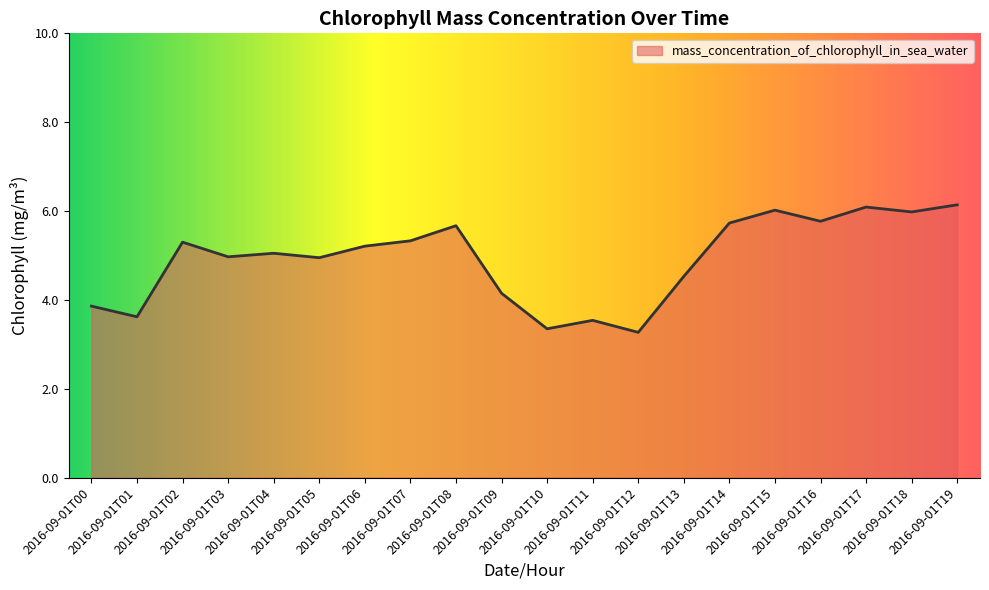

What is the greatest value displayed?

6.1